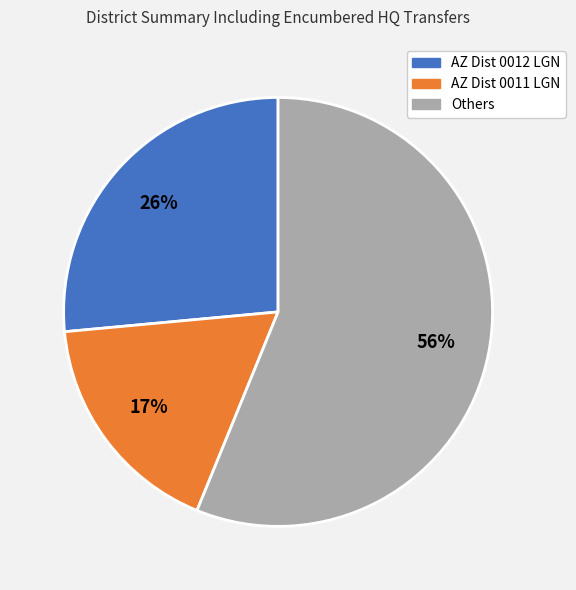

Does any single category account for the majority?

Yes